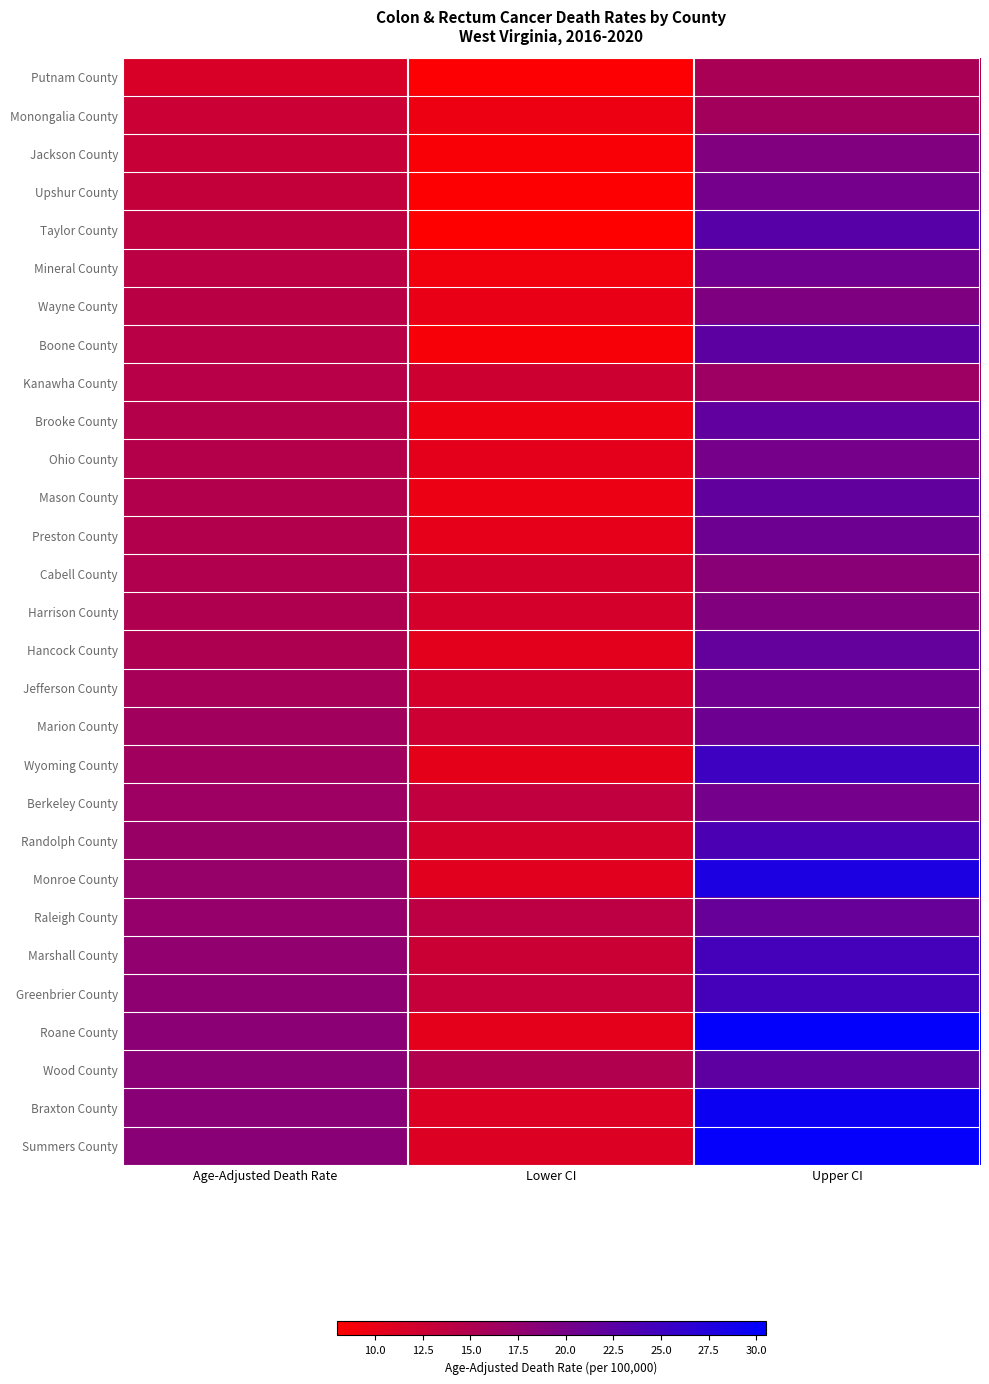

What is the maximum value shown in the chart?

30.2